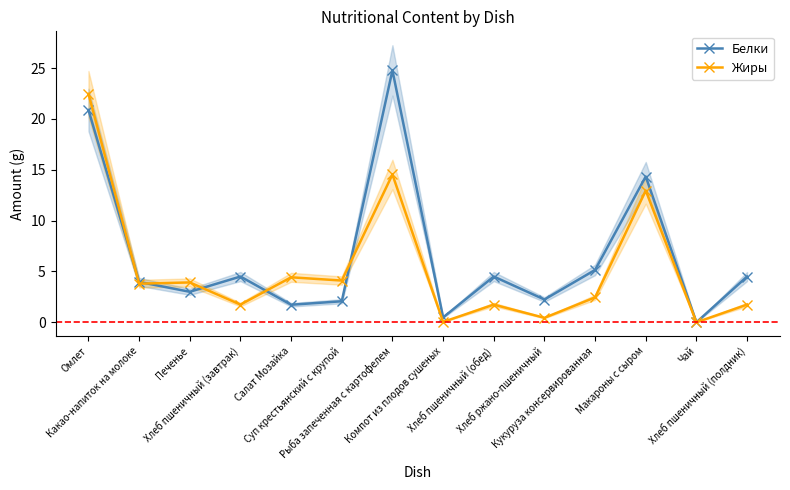

Does the chart have visible grid lines?

No